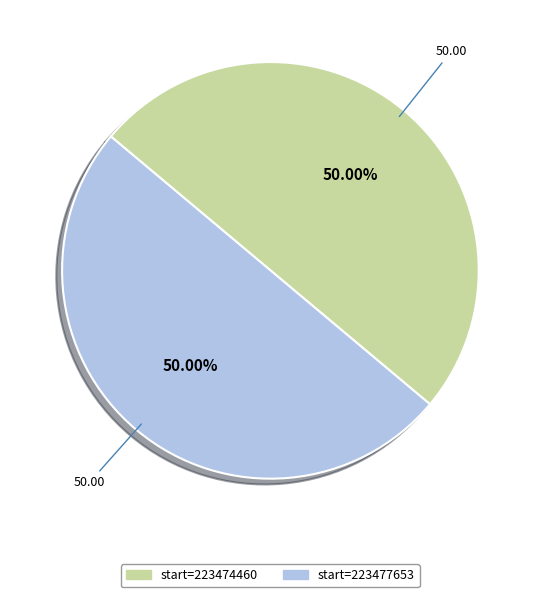

How many slices are in this pie chart?

2